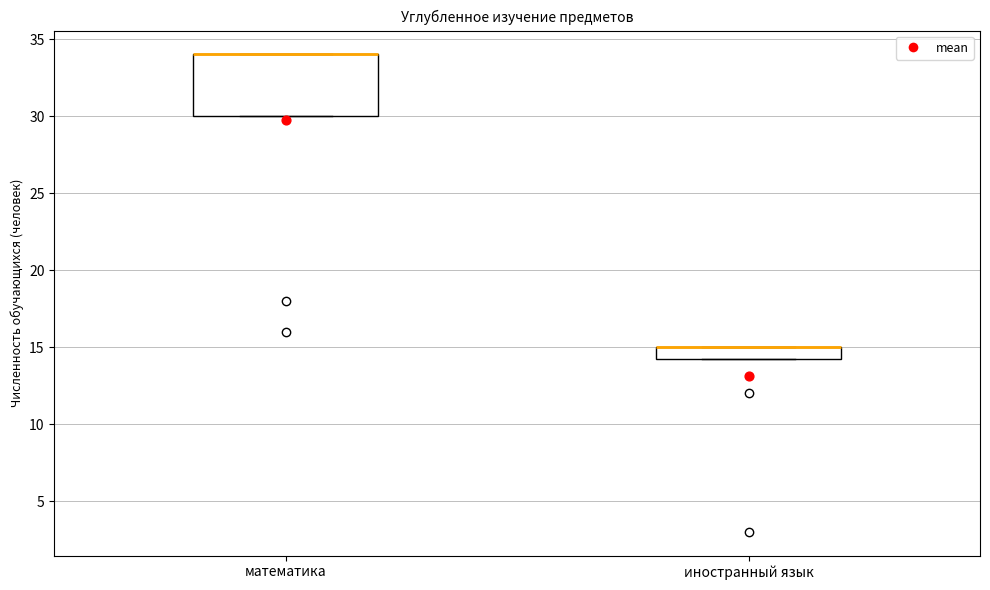

Which box is the tallest, from its lower edge to its upper edge?

математика